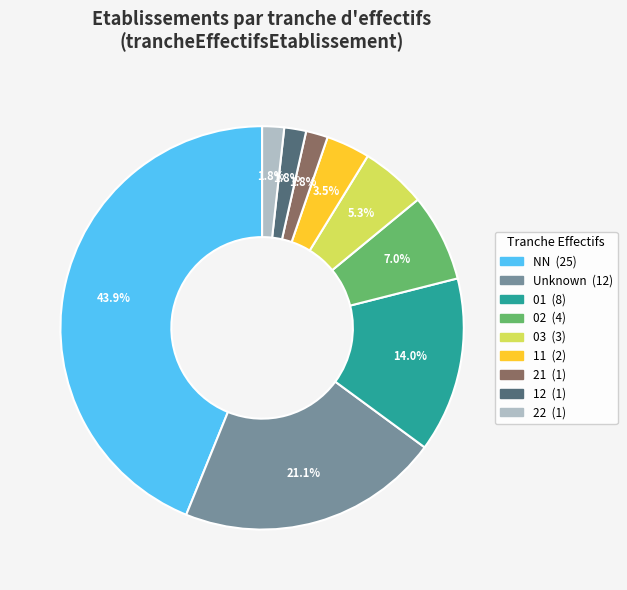

Is there any slice that represents more than half of the pie?

No